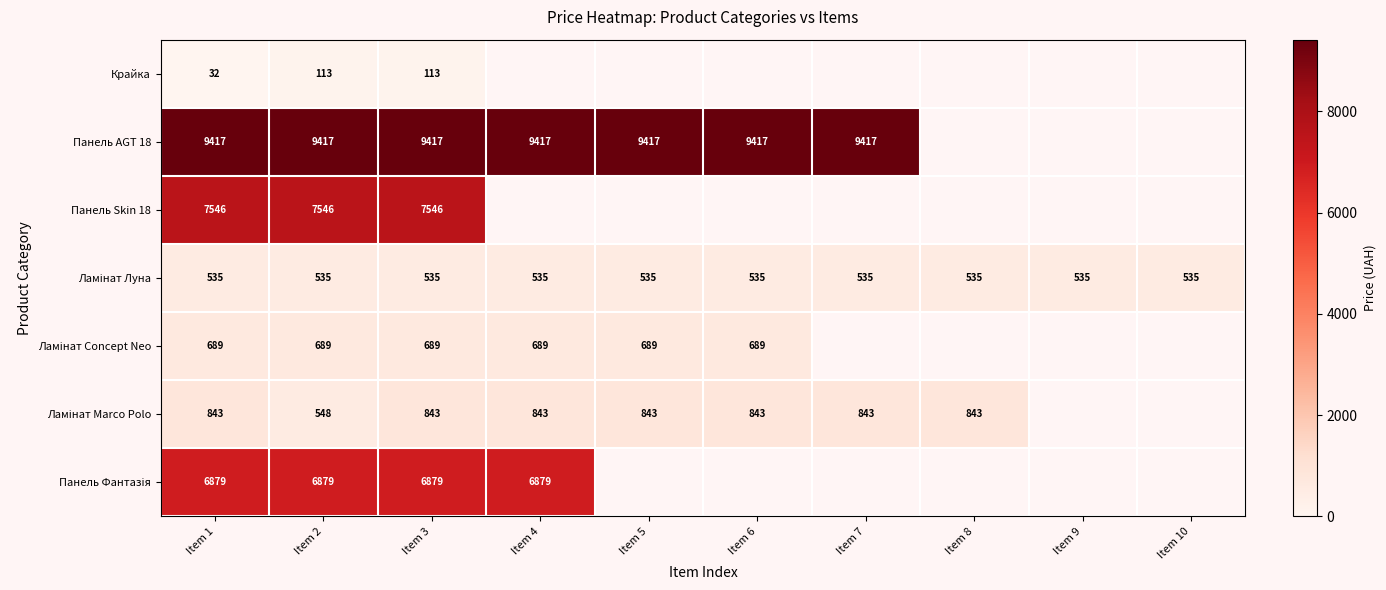

Which has a higher value, Item 5 or Item 3?

Item 3